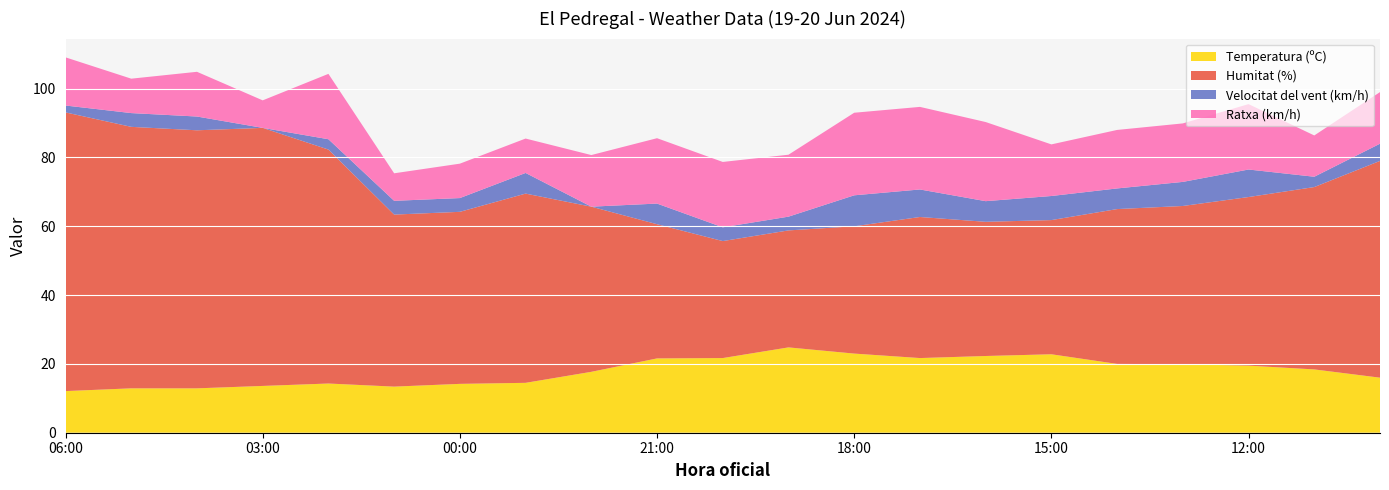

Reading left to right, what are all the values shown in this chart?

Temperatura (ºC): 12.1	12.9	12.9	13.6	14.3	13.4	14.2	14.5	17.7	21.6	21.7	24.8	23.0	21.7	22.3	22.8	20.0	19.9	19.5	18.4	16.0
Humitat (%): 81.0	76.0	75.0	75.0	68.0	50.0	50.0	55.0	48.0	39.0	34.0	34.0	37.0	41.0	39.0	39.0	45.0	46.0	49.0	53.0	63.0
Velocitat del vent (km/h): 2.0	4.0	4.0	0.0	3.0	4.0	4.0	6.0	0.0	6.0	4.0	4.0	9.0	8.0	6.0	7.0	6.0	7.0	8.0	3.0	5.0
Ratxa (km/h): 14.0	10.0	13.0	8.0	19.0	8.0	10.0	10.0	15.0	19.0	19.0	18.0	24.0	24.0	23.0	15.0	17.0	17.0	19.0	12.0	15.0